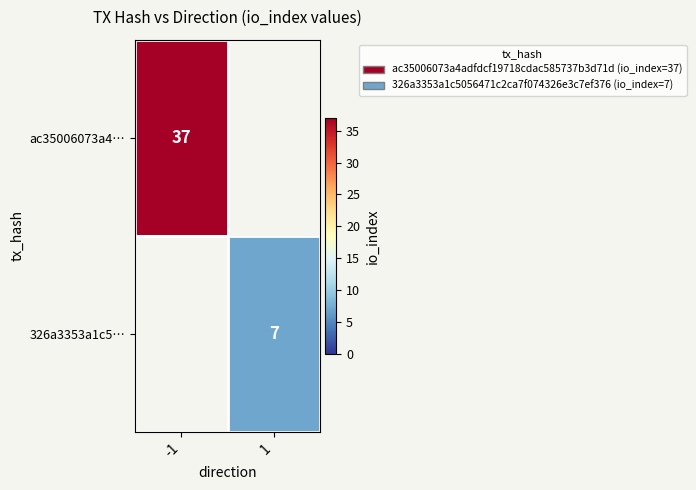

What is the maximum value shown in the chart?

37